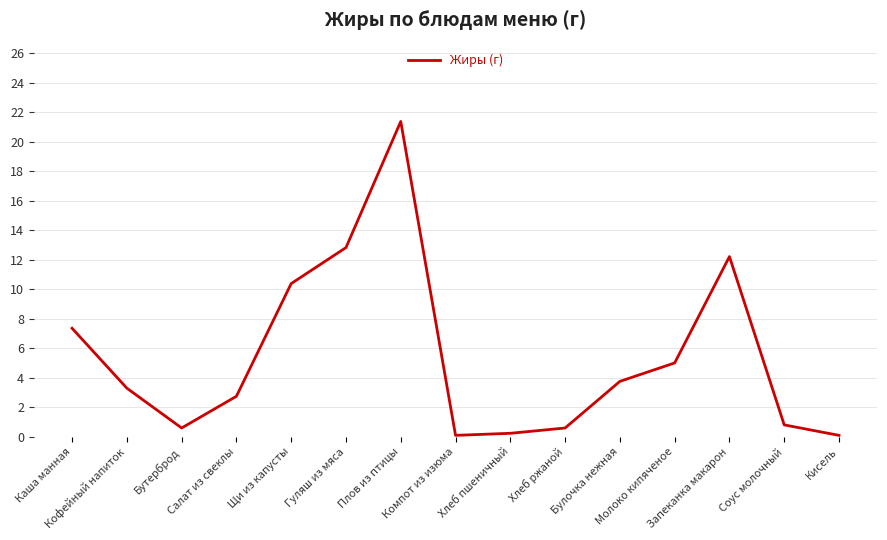

What is the greatest value displayed?

21.4